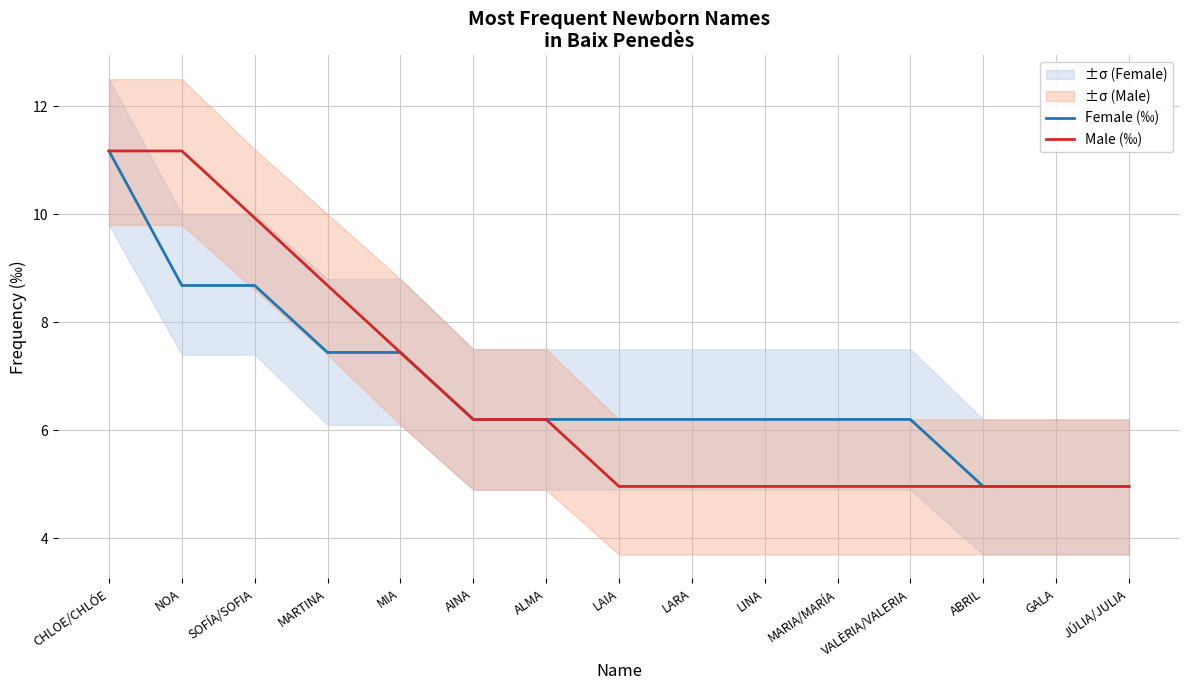

True or false: Female (‰) and Male (‰) intersect in this chart.

False